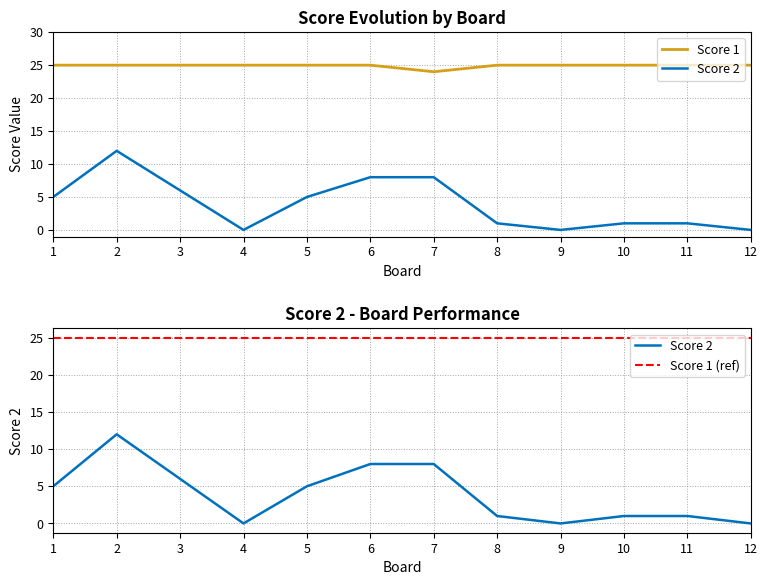

How many lines are shown in the chart?

2